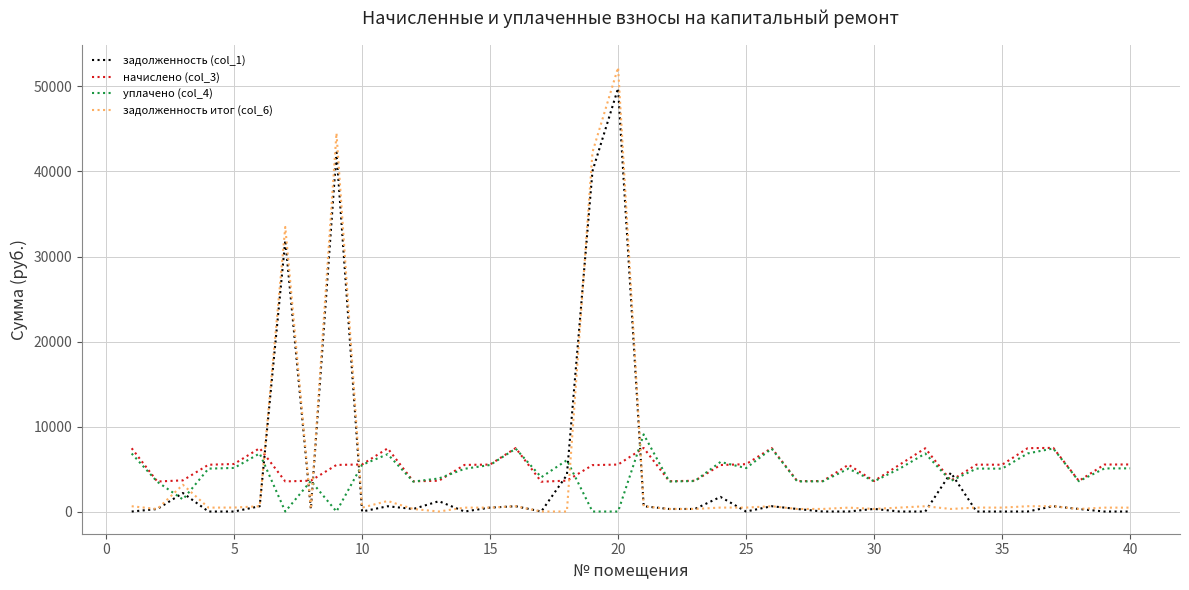

True or false: задолженность (col_1) and начислено (col_3) intersect in this chart.

True